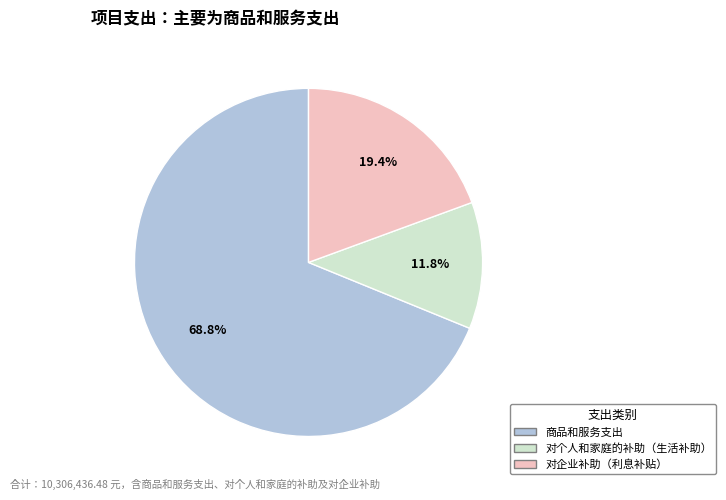

Is there a majority slice in this chart?

Yes